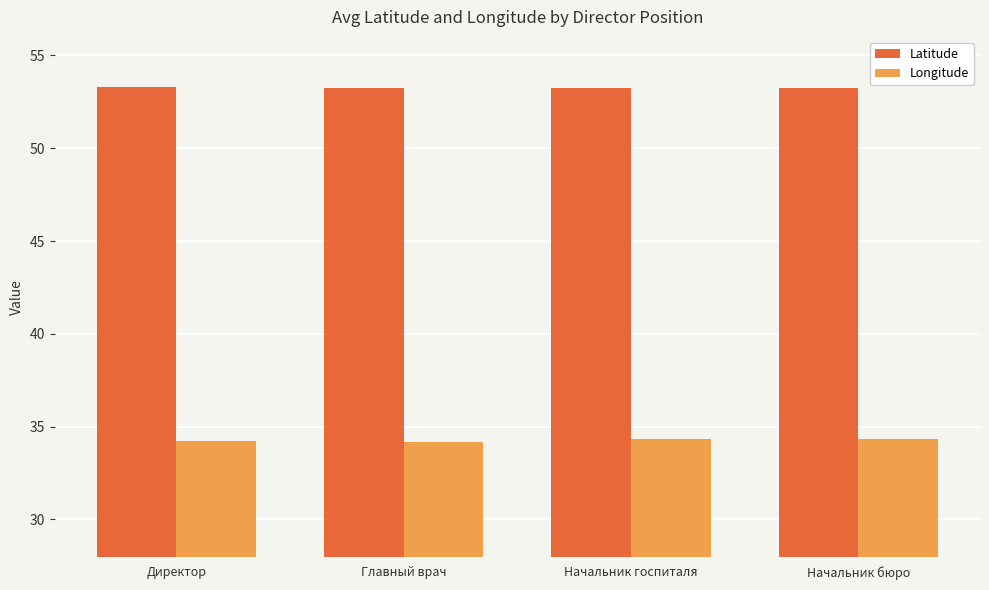

Rank the series at Директор from lowest to highest value.

Longitude, Latitude